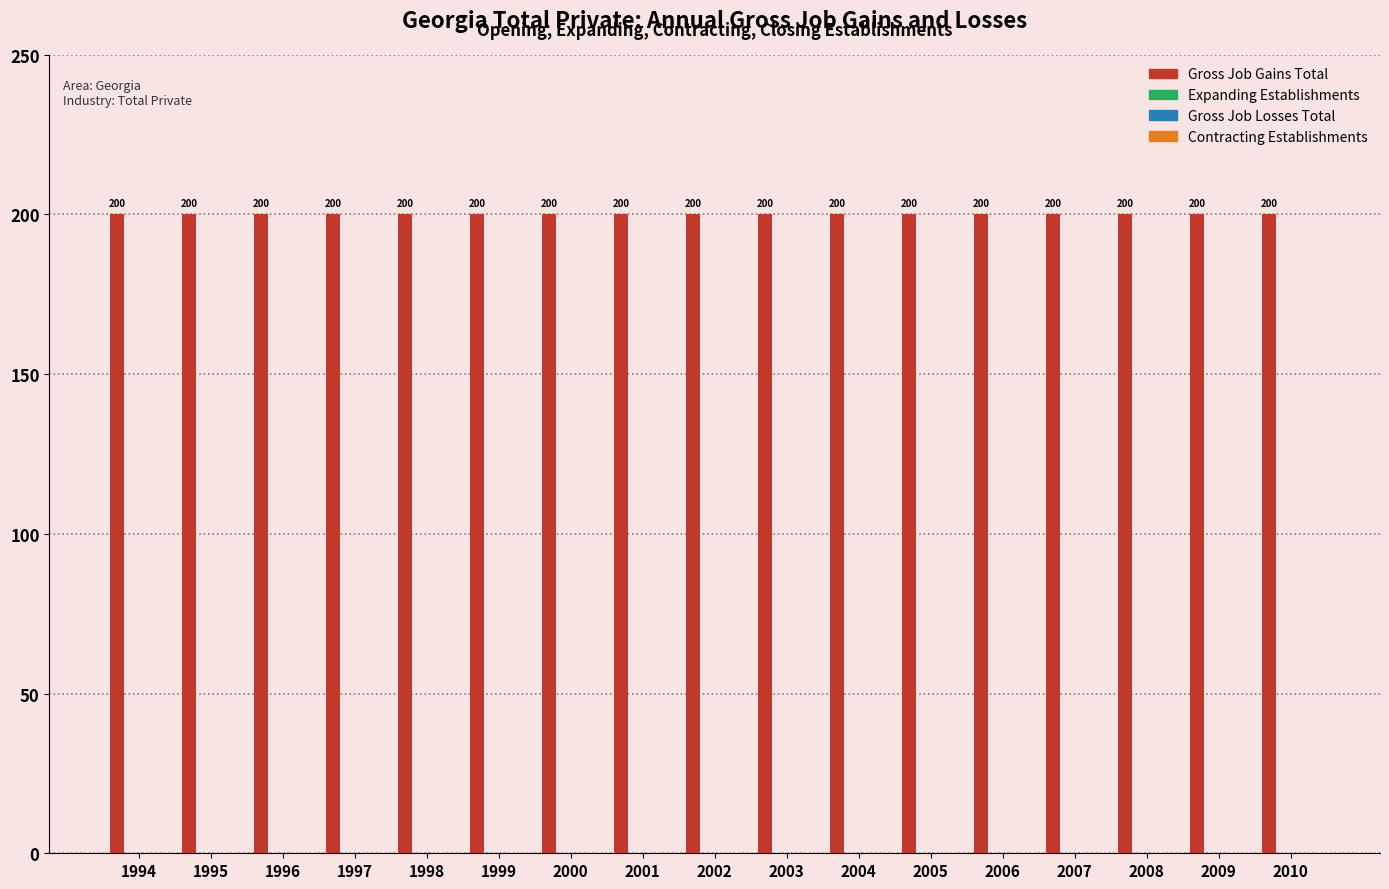

At 2005, list the series in order from largest to smallest.

Gross Job Gains Total, Expanding Establishments, Gross Job Losses Total, Contracting Establishments